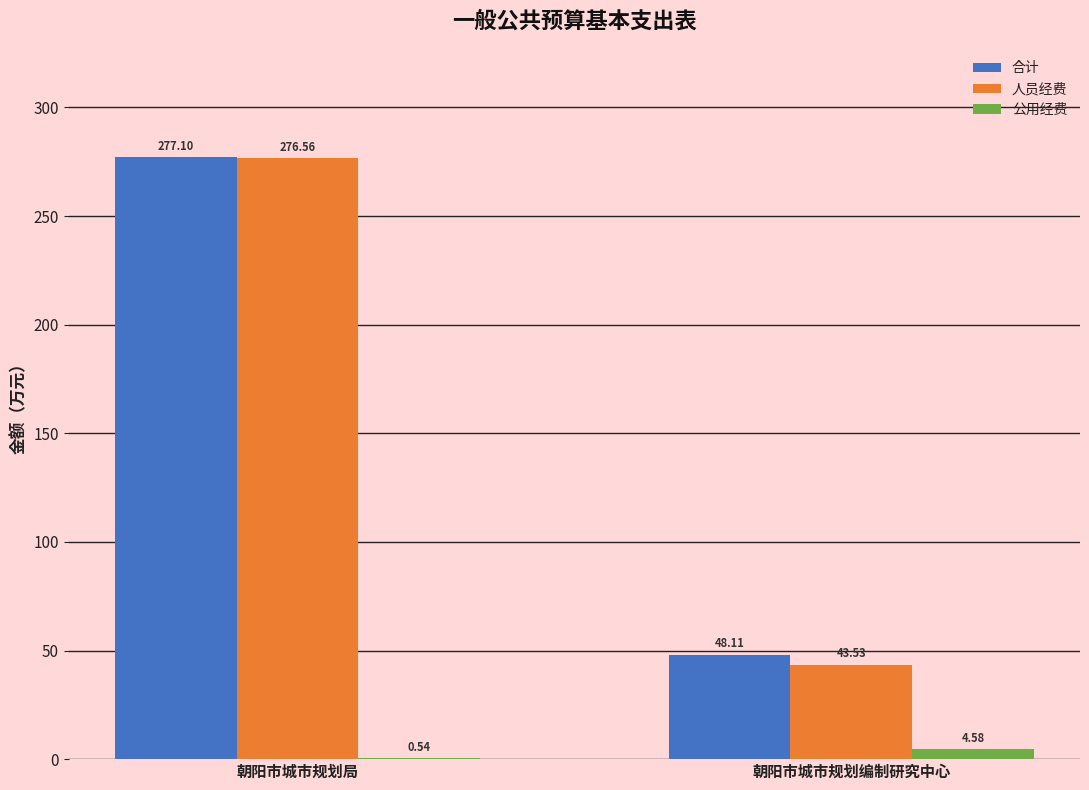

What are all the series names shown in the legend?

合计, 人员经费, 公用经费